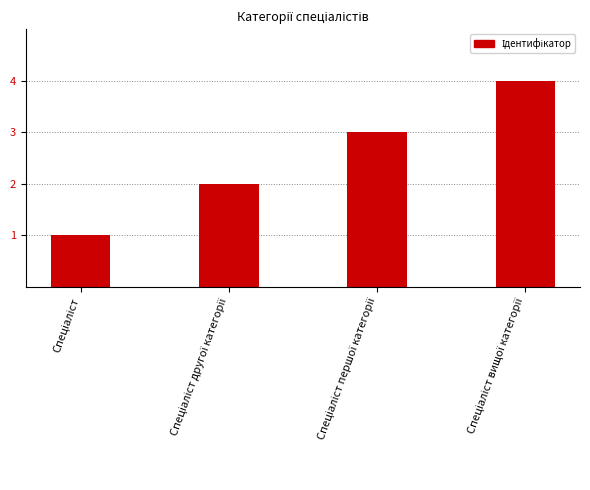

What is the difference between the maximum and minimum values?

3